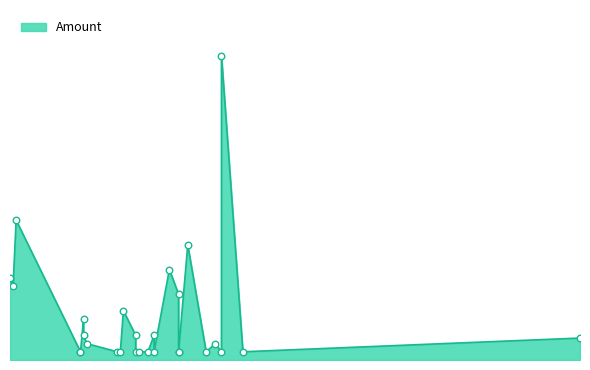

Approximately how many times larger is the value at 2020-03-06 compared to 2020-04-03?

1.0